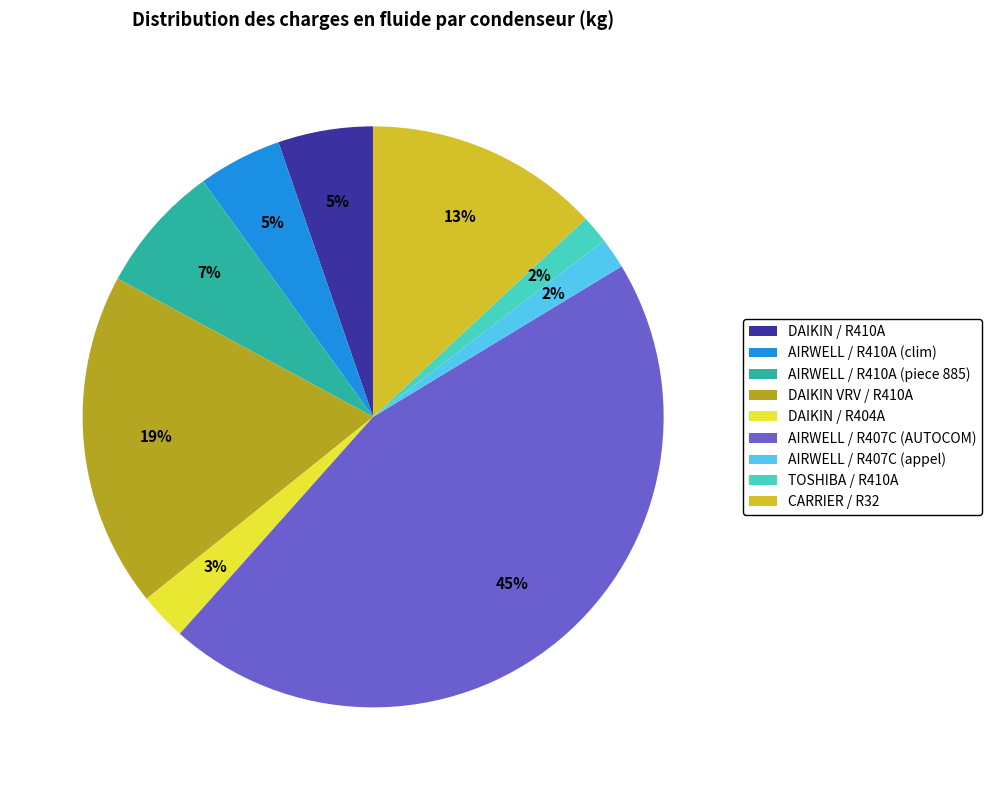

To the nearest percent, what percentage of the pie is AIRWELL / R407C (appel)?

2%